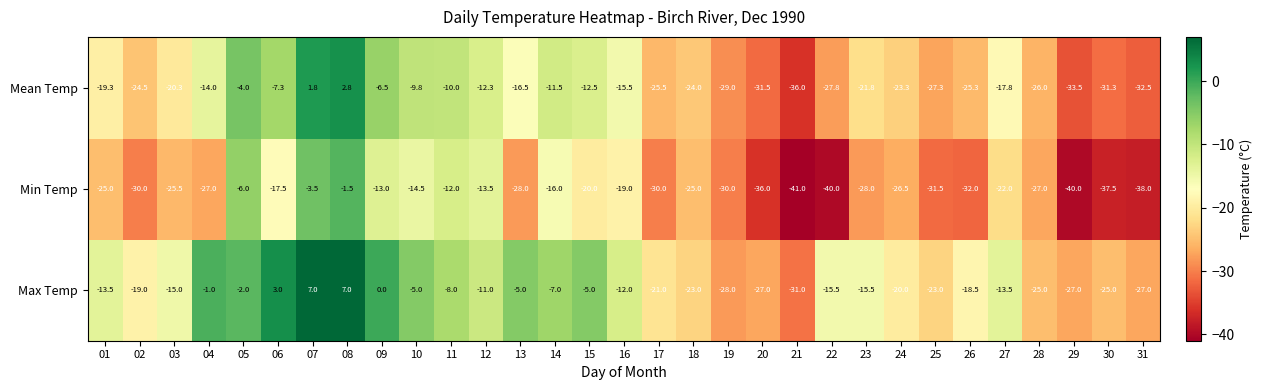

List the series in order of their peak value, highest first.

Max Temp, Mean Temp, Min Temp